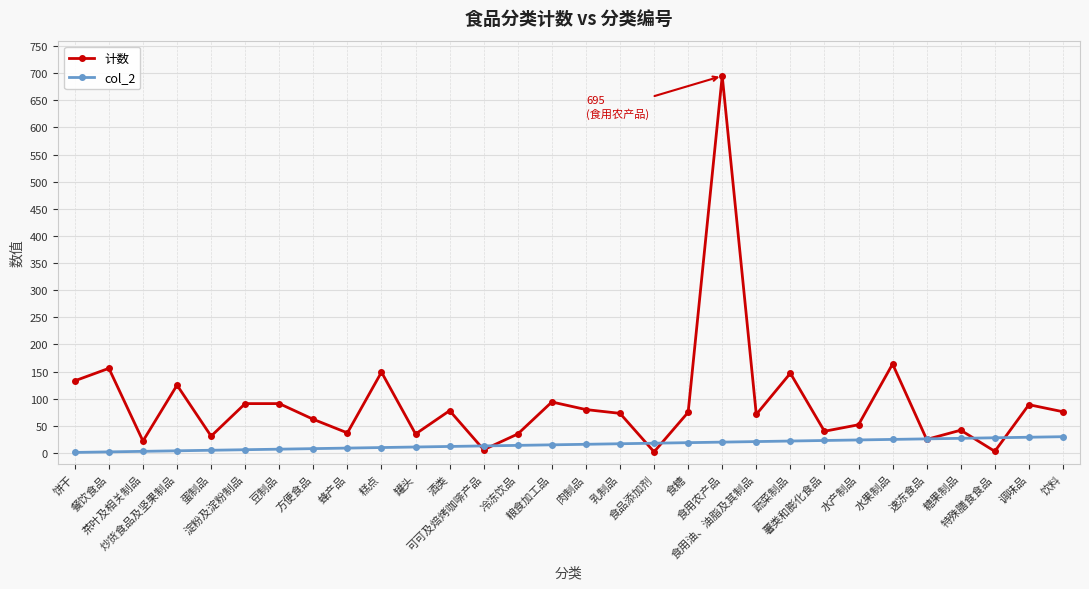

What is the label of the 16th point from the left?

肉制品